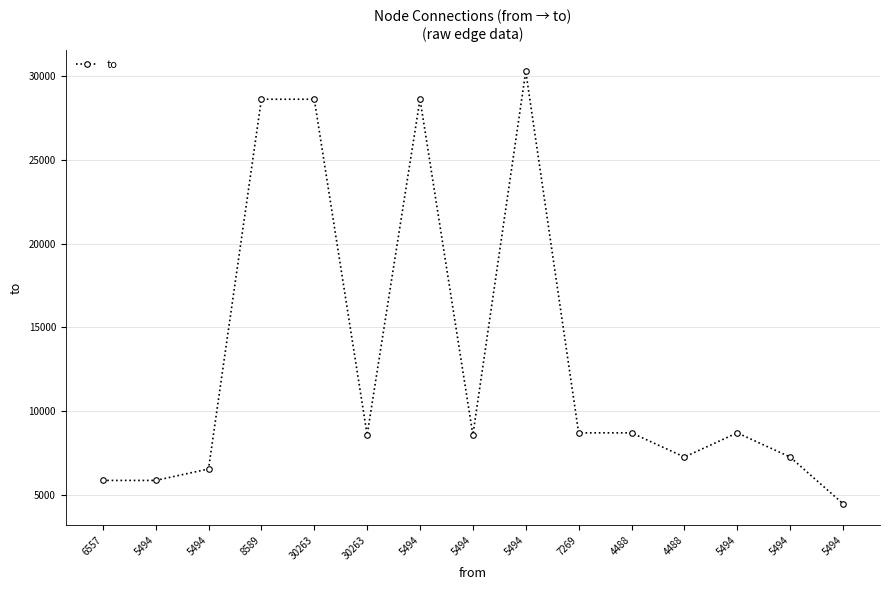

How many data points does each series have?

15